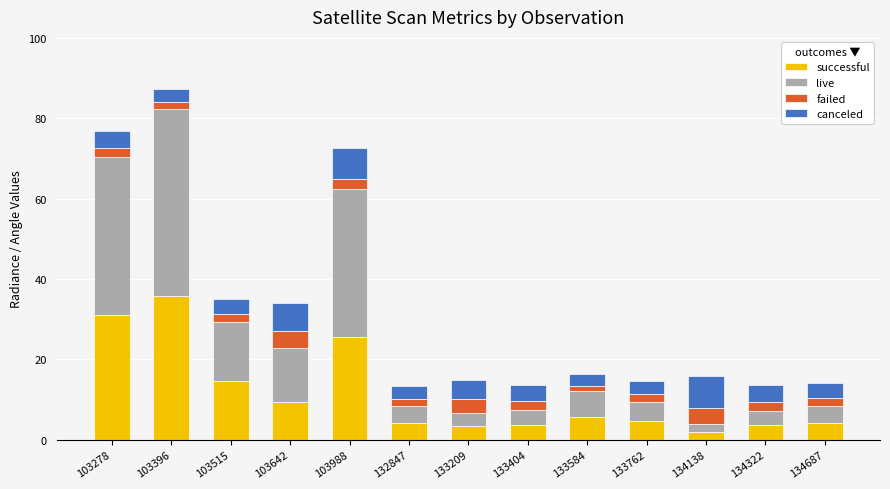

What is the average value of the successful series?

11.4